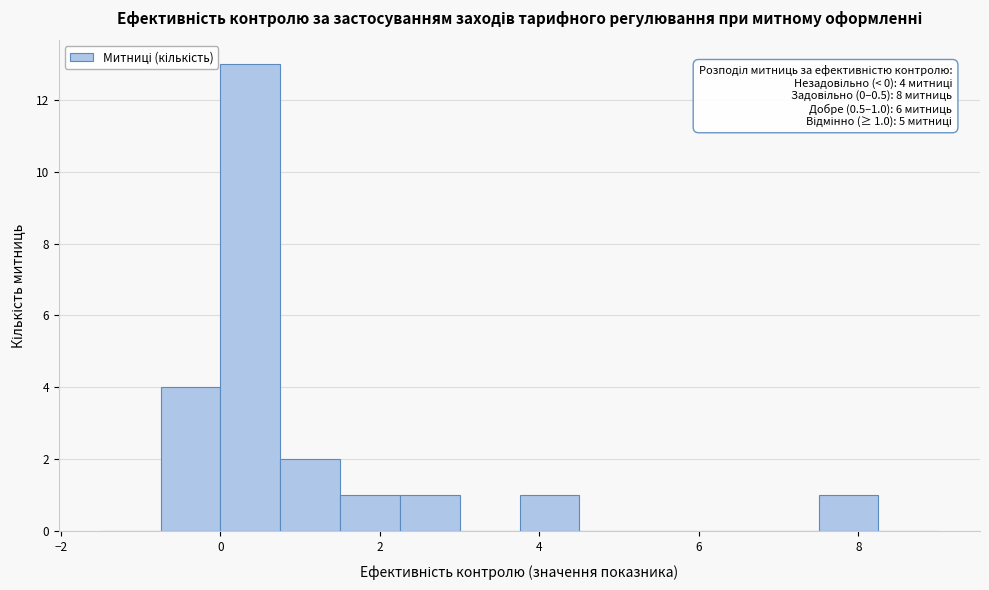

Around what value on the x-axis is the tallest bar? Give the approximate position of its centre, as read against the axis.

0.4